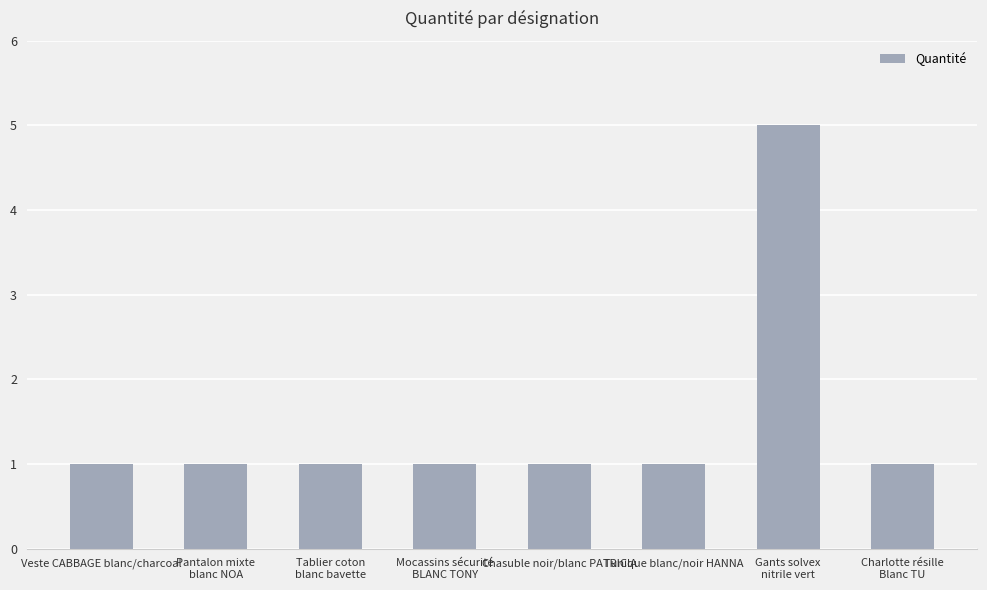

What is the label of the 5th bar from the left?

Chasuble noir/blanc PATRICIA